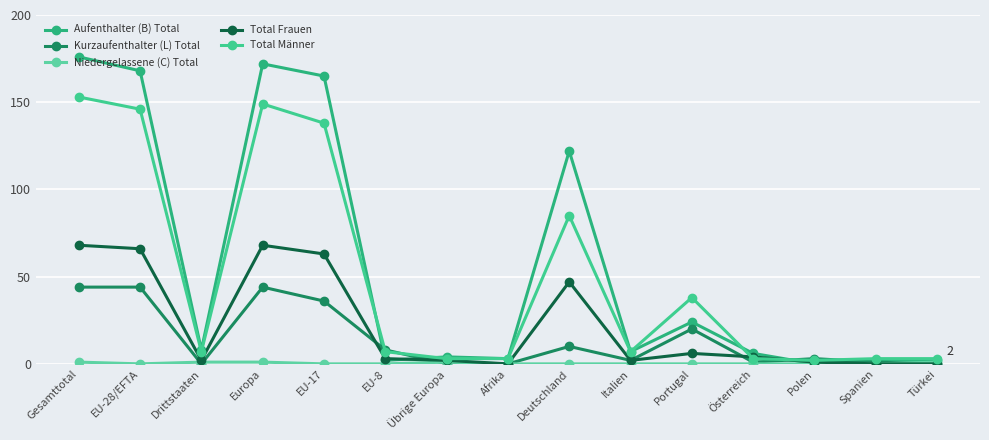

Where is the first local maximum for Total Männer?

Europa